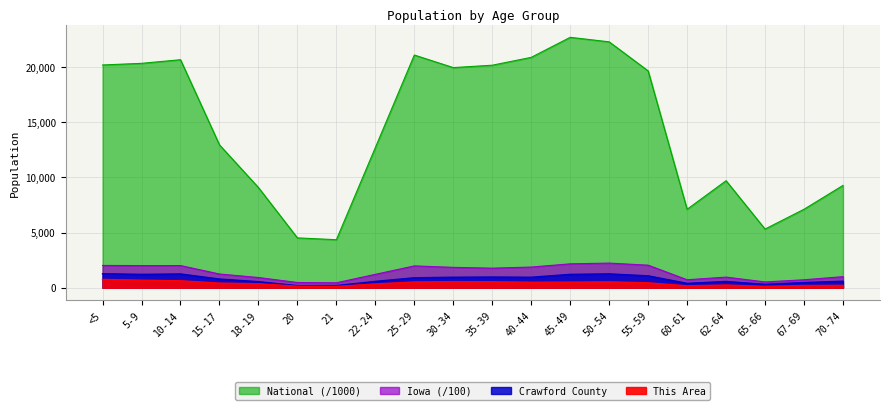

At which category does This Area reach its first local valley?

21